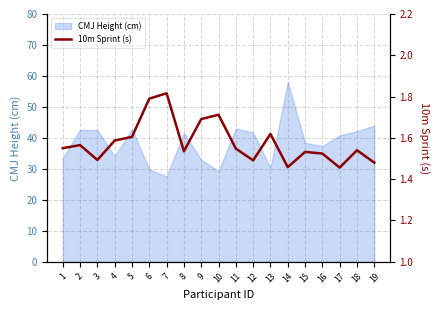

Reading left to right, list all the values displayed in this chart.

1=1.6	2=1.6	3=1.5	4=1.6	5=1.6	6=1.8	7=1.8	8=1.5	9=1.7	10=1.7	11=1.5	12=1.5	13=1.6	14=1.5	15=1.5	16=1.5	17=1.5	18=1.5	19=1.5